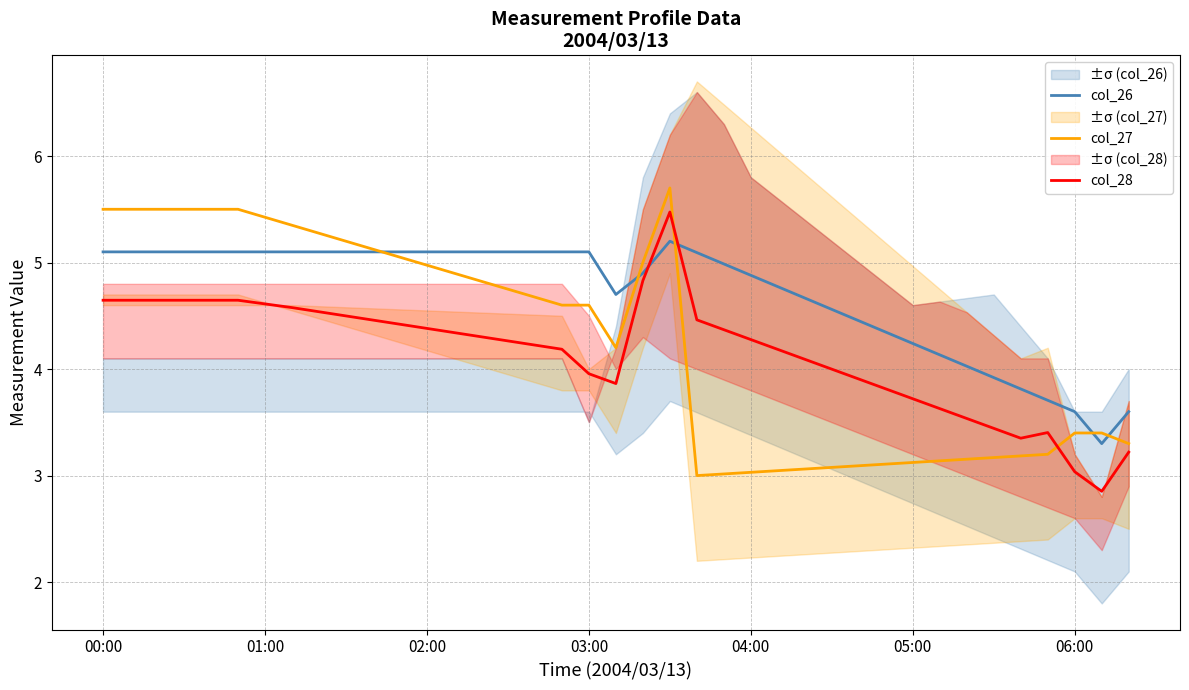

What is the sum of the col_28 values at 10 and 23?

8.8